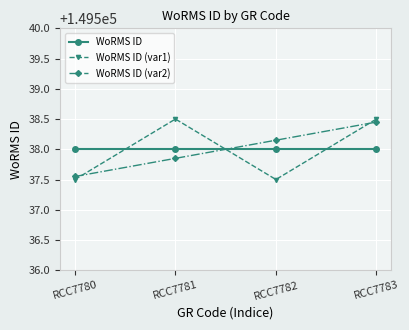

Count the number of categories in the chart.

4